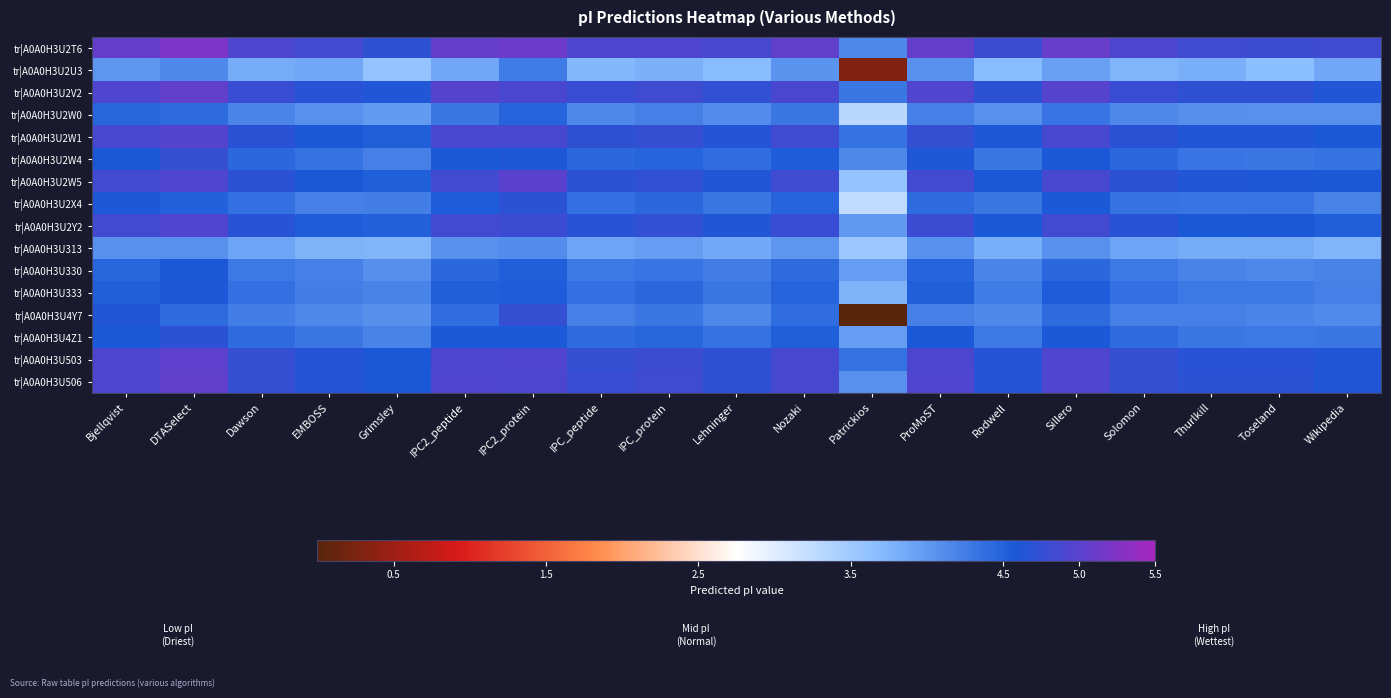

Reading left to right, list all the values displayed in this chart.

tr|A0A0H3U2T6: Bjellqvist=5.1	DTASelect=5.2	Dawson=4.9	EMBOSS=4.8	Grimsley=4.7	IPC2_peptide=5.1	IPC2_protein=5.1	IPC_peptide=4.9	IPC_protein=4.9	Lehninger=4.9	Nozaki=5.0	Patrickios=4.2	ProMoST=5.1	Rodwell=4.8	Sillero=5.1	Solomon=4.9	Thurlkill=4.8	Toseland=4.8	Wikipedia=4.8
tr|A0A0H3U2U3: Bjellqvist=4.0	DTASelect=4.2	Dawson=3.8	EMBOSS=3.9	Grimsley=3.6	IPC2_peptide=3.9	IPC2_protein=4.3	IPC_peptide=3.7	IPC_protein=3.8	Lehninger=3.7	Nozaki=4.0	Patrickios=0.3	ProMoST=4.1	Rodwell=3.7	Sillero=3.9	Solomon=3.7	Thurlkill=3.8	Toseland=3.7	Wikipedia=3.9
tr|A0A0H3U2V2: Bjellqvist=4.9	DTASelect=5.0	Dawson=4.8	EMBOSS=4.7	Grimsley=4.6	IPC2_peptide=5.0	IPC2_protein=4.9	IPC_peptide=4.8	IPC_protein=4.8	Lehninger=4.7	Nozaki=4.9	Patrickios=4.3	ProMoST=4.9	Rodwell=4.7	Sillero=5.0	Solomon=4.8	Thurlkill=4.7	Toseland=4.7	Wikipedia=4.6
tr|A0A0H3U2W0: Bjellqvist=4.5	DTASelect=4.4	Dawson=4.2	EMBOSS=4.1	Grimsley=4.0	IPC2_peptide=4.3	IPC2_protein=4.5	IPC_peptide=4.2	IPC_protein=4.2	Lehninger=4.1	Nozaki=4.3	Patrickios=3.3	ProMoST=4.2	Rodwell=4.1	Sillero=4.3	Solomon=4.2	Thurlkill=4.1	Toseland=4.1	Wikipedia=4.1
tr|A0A0H3U2W1: Bjellqvist=4.9	DTASelect=5.0	Dawson=4.7	EMBOSS=4.6	Grimsley=4.5	IPC2_peptide=4.9	IPC2_protein=4.9	IPC_peptide=4.7	IPC_protein=4.7	Lehninger=4.6	Nozaki=4.8	Patrickios=4.3	ProMoST=4.8	Rodwell=4.6	Sillero=4.9	Solomon=4.7	Thurlkill=4.6	Toseland=4.6	Wikipedia=4.6
tr|A0A0H3U2W4: Bjellqvist=4.6	DTASelect=4.7	Dawson=4.4	EMBOSS=4.4	Grimsley=4.2	IPC2_peptide=4.6	IPC2_protein=4.6	IPC_peptide=4.4	IPC_protein=4.5	Lehninger=4.4	Nozaki=4.5	Patrickios=4.2	ProMoST=4.6	Rodwell=4.3	Sillero=4.6	Solomon=4.4	Thurlkill=4.3	Toseland=4.3	Wikipedia=4.3
tr|A0A0H3U2W5: Bjellqvist=4.8	DTASelect=4.9	Dawson=4.7	EMBOSS=4.6	Grimsley=4.5	IPC2_peptide=4.9	IPC2_protein=5.0	IPC_peptide=4.7	IPC_protein=4.7	Lehninger=4.6	Nozaki=4.8	Patrickios=3.6	ProMoST=4.9	Rodwell=4.6	Sillero=4.9	Solomon=4.7	Thurlkill=4.6	Toseland=4.6	Wikipedia=4.6
tr|A0A0H3U2X4: Bjellqvist=4.6	DTASelect=4.5	Dawson=4.4	EMBOSS=4.2	Grimsley=4.3	IPC2_peptide=4.5	IPC2_protein=4.7	IPC_peptide=4.4	IPC_protein=4.4	Lehninger=4.3	Nozaki=4.5	Patrickios=3.2	ProMoST=4.4	Rodwell=4.3	Sillero=4.6	Solomon=4.4	Thurlkill=4.3	Toseland=4.3	Wikipedia=4.2
tr|A0A0H3U2Y2: Bjellqvist=4.8	DTASelect=4.9	Dawson=4.7	EMBOSS=4.5	Grimsley=4.5	IPC2_peptide=4.8	IPC2_protein=4.8	IPC_peptide=4.7	IPC_protein=4.7	Lehninger=4.6	Nozaki=4.8	Patrickios=4.0	ProMoST=4.8	Rodwell=4.6	Sillero=4.8	Solomon=4.7	Thurlkill=4.6	Toseland=4.6	Wikipedia=4.5
tr|A0A0H3U313: Bjellqvist=4.1	DTASelect=4.1	Dawson=3.9	EMBOSS=3.8	Grimsley=3.7	IPC2_peptide=4.1	IPC2_protein=4.1	IPC_peptide=3.9	IPC_protein=4.0	Lehninger=3.8	Nozaki=4.0	Patrickios=3.5	ProMoST=4.1	Rodwell=3.8	Sillero=4.1	Solomon=3.9	Thurlkill=3.8	Toseland=3.8	Wikipedia=3.7
tr|A0A0H3U330: Bjellqvist=4.5	DTASelect=4.6	Dawson=4.3	EMBOSS=4.2	Grimsley=4.1	IPC2_peptide=4.4	IPC2_protein=4.5	IPC_peptide=4.3	IPC_protein=4.3	Lehninger=4.2	Nozaki=4.4	Patrickios=4.0	ProMoST=4.5	Rodwell=4.2	Sillero=4.4	Solomon=4.3	Thurlkill=4.2	Toseland=4.2	Wikipedia=4.2
tr|A0A0H3U333: Bjellqvist=4.5	DTASelect=4.6	Dawson=4.4	EMBOSS=4.3	Grimsley=4.2	IPC2_peptide=4.5	IPC2_protein=4.5	IPC_peptide=4.4	IPC_protein=4.4	Lehninger=4.3	Nozaki=4.5	Patrickios=3.8	ProMoST=4.5	Rodwell=4.3	Sillero=4.5	Solomon=4.4	Thurlkill=4.3	Toseland=4.3	Wikipedia=4.2
tr|A0A0H3U4Y7: Bjellqvist=4.6	DTASelect=4.4	Dawson=4.2	EMBOSS=4.2	Grimsley=4.1	IPC2_peptide=4.4	IPC2_protein=4.8	IPC_peptide=4.2	IPC_protein=4.3	Lehninger=4.2	Nozaki=4.4	Patrickios=0.0	ProMoST=4.2	Rodwell=4.2	Sillero=4.4	Solomon=4.2	Thurlkill=4.2	Toseland=4.2	Wikipedia=4.1
tr|A0A0H3U4Z1: Bjellqvist=4.6	DTASelect=4.7	Dawson=4.4	EMBOSS=4.3	Grimsley=4.2	IPC2_peptide=4.6	IPC2_protein=4.6	IPC_peptide=4.4	IPC_protein=4.5	Lehninger=4.4	Nozaki=4.5	Patrickios=4.0	ProMoST=4.6	Rodwell=4.3	Sillero=4.6	Solomon=4.4	Thurlkill=4.3	Toseland=4.3	Wikipedia=4.3
tr|A0A0H3U503: Bjellqvist=4.9	DTASelect=5.0	Dawson=4.7	EMBOSS=4.6	Grimsley=4.6	IPC2_peptide=4.9	IPC2_protein=4.9	IPC_peptide=4.8	IPC_protein=4.8	Lehninger=4.7	Nozaki=4.9	Patrickios=4.4	ProMoST=4.9	Rodwell=4.7	Sillero=4.9	Solomon=4.7	Thurlkill=4.7	Toseland=4.7	Wikipedia=4.6
tr|A0A0H3U506: Bjellqvist=4.9	DTASelect=5.0	Dawson=4.8	EMBOSS=4.7	Grimsley=4.6	IPC2_peptide=4.9	IPC2_protein=4.9	IPC_peptide=4.8	IPC_protein=4.8	Lehninger=4.7	Nozaki=4.9	Patrickios=4.1	ProMoST=4.9	Rodwell=4.7	Sillero=4.9	Solomon=4.8	Thurlkill=4.7	Toseland=4.7	Wikipedia=4.6